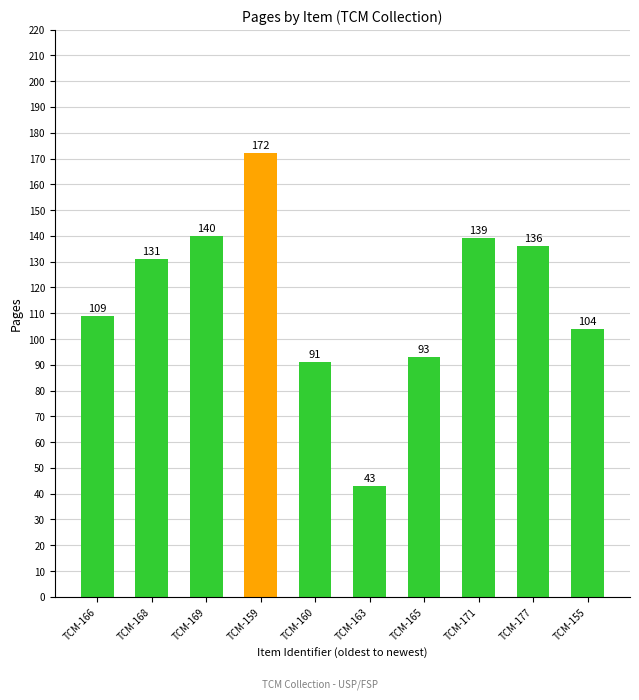

The chart shows a value of 127 at TCM-160. True or false?

False